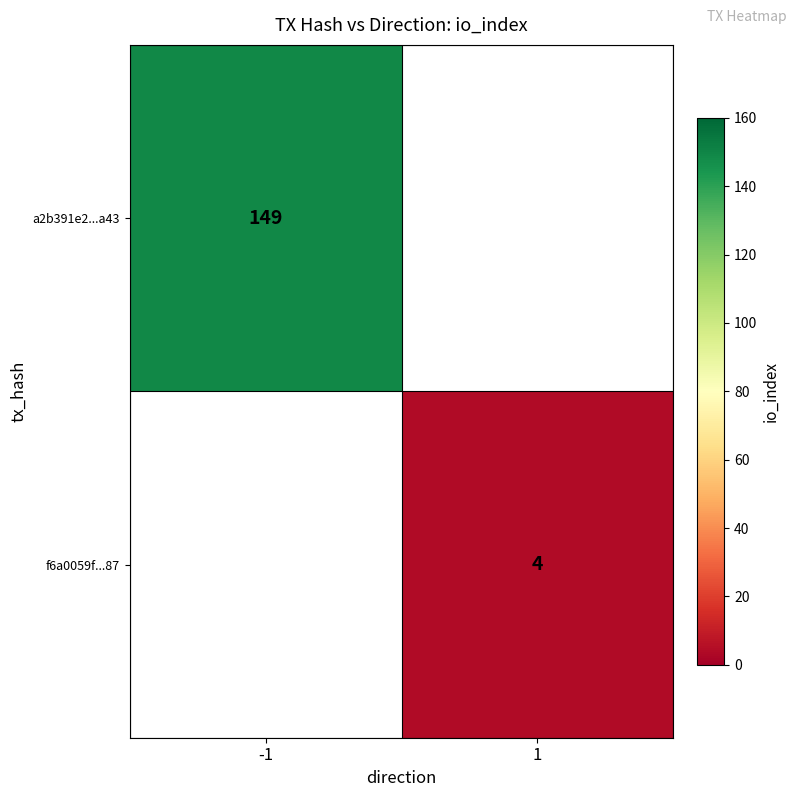

The value of a2b391e2...a43 at -1 is 100. True or false?

False